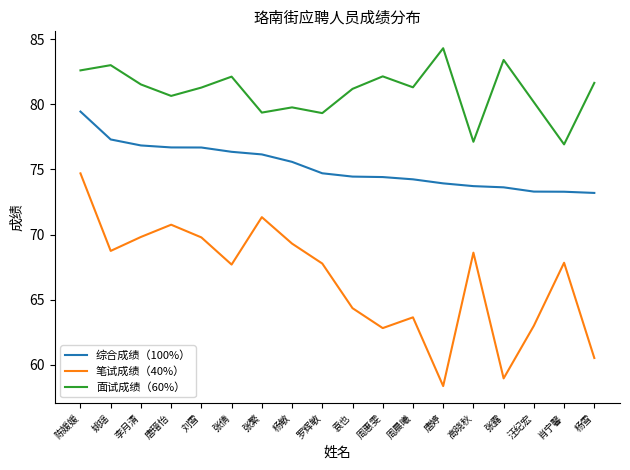

What position from the left is 杨敏?

8